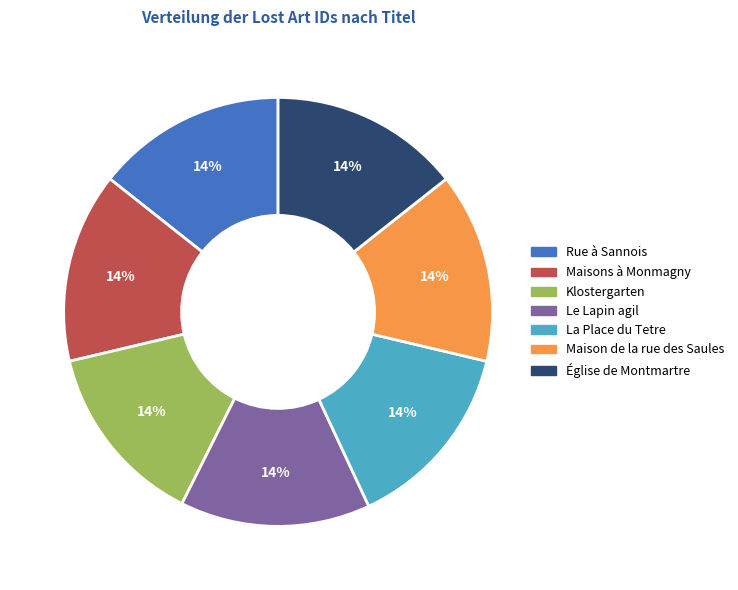

True or false: Rue à Sannois accounts for 4% of the total.

False